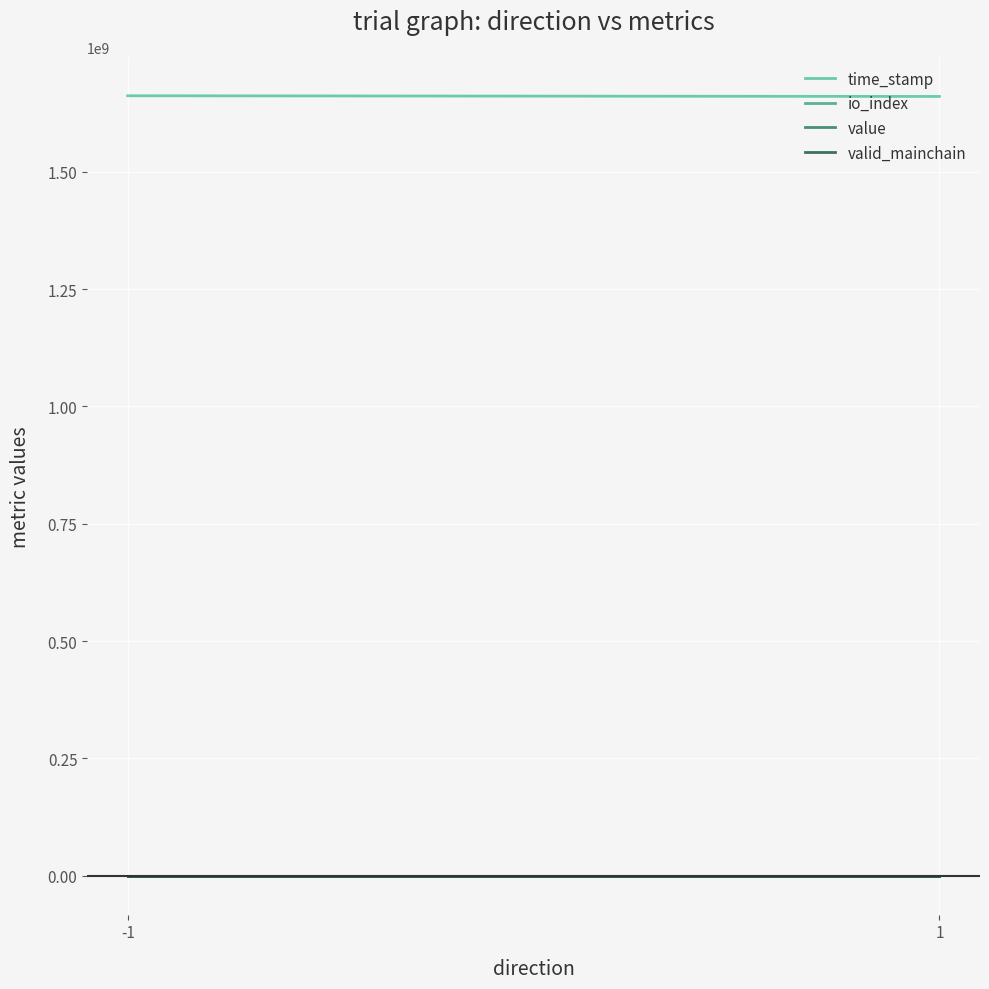

How many io_index values are between 3 and 5?

2